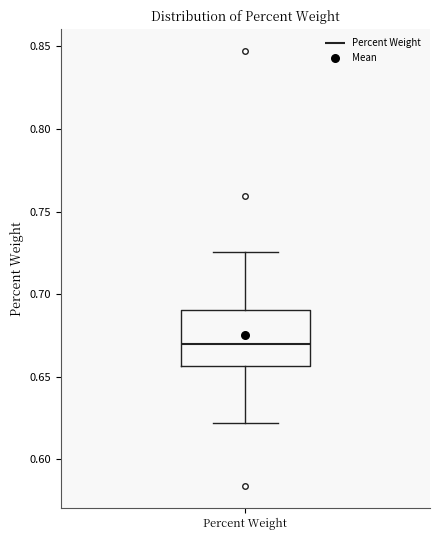

Transcribe this box plot: give where the median line is, the range the box spans, and where the two whiskers end, as read against the y-axis. The values are not printed on the chart, so give them approximately, as read against the axis.

median 0.670, box 0.655 to 0.690, whiskers 0.620 to 0.725